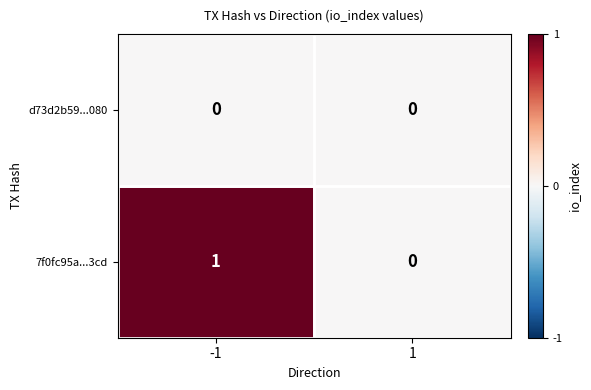

Rank the series at -1 from lowest to highest value.

d73d2b59...080, 7f0fc95a...3cd